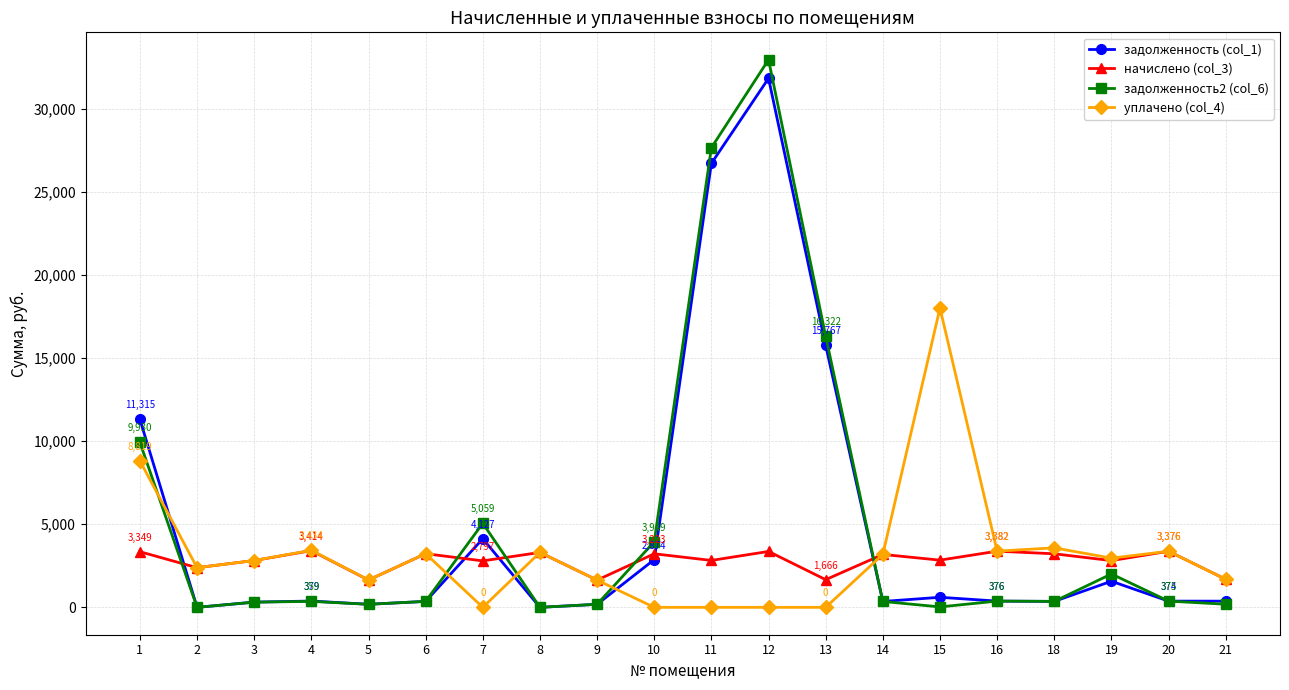

What are all the series names shown in the legend?

задолженность (col_1), начислено (col_3), задолженность2 (col_6), уплачено (col_4)